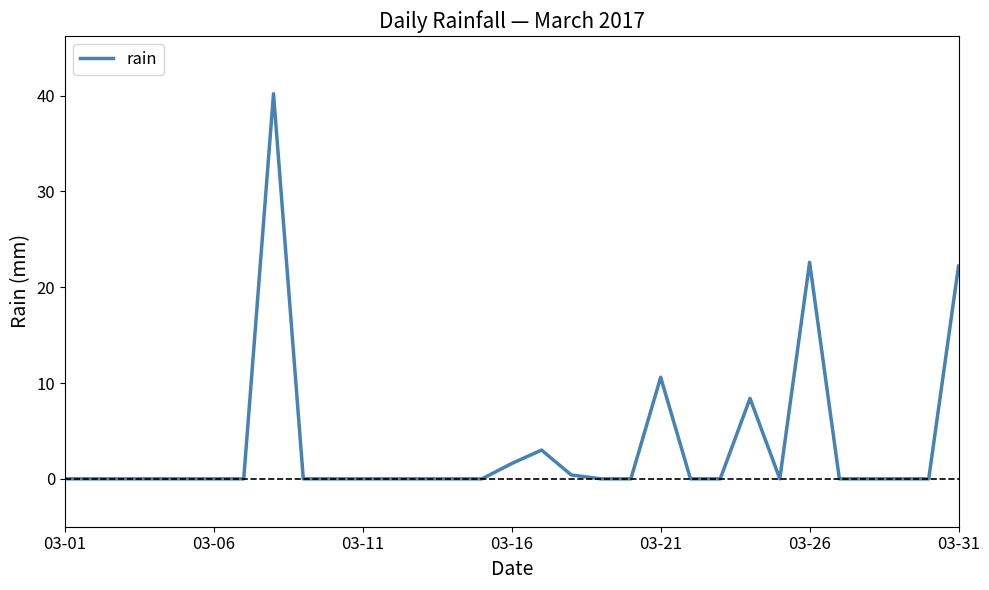

What is the greatest value displayed?

40.2